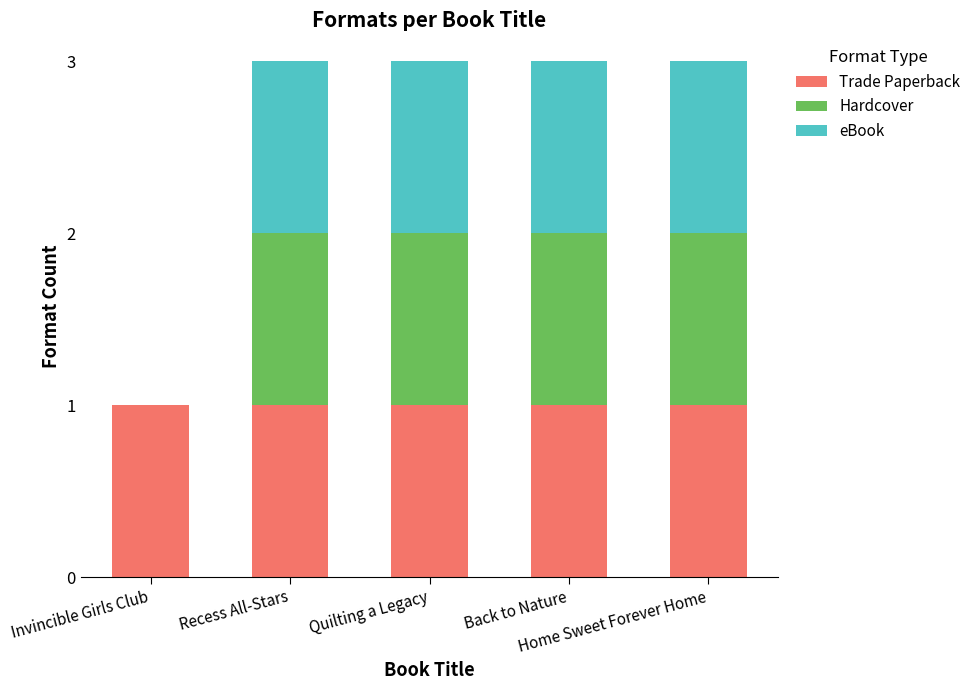

What is the sum of all Trade Paperback values?

5